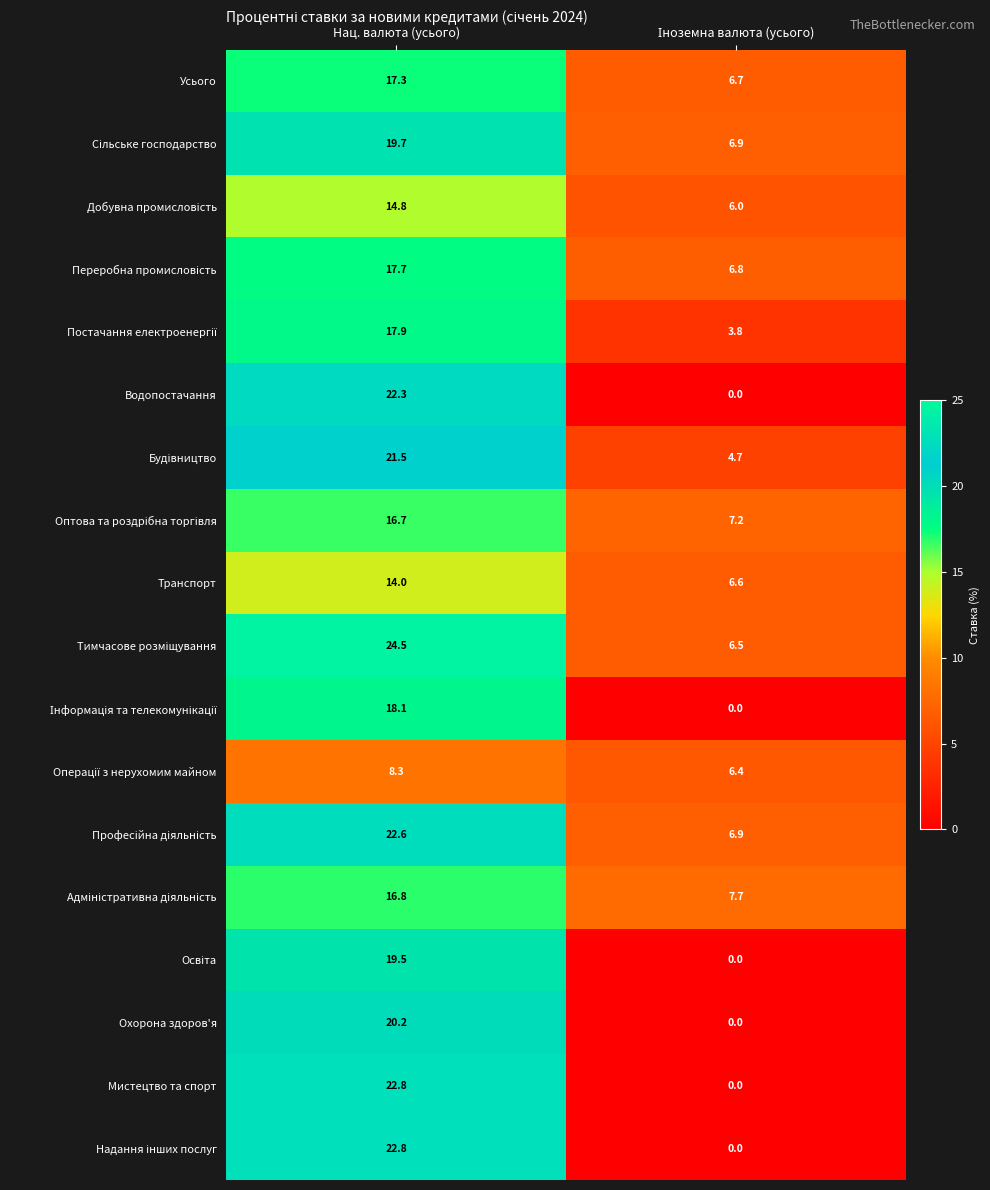

At which label does Охорона здоров'я first exceed 20?

Нац. валюта (усього)